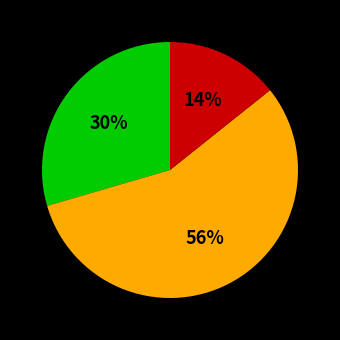

To the nearest percent, what is the difference between the largest and smallest slice percentages?

42%